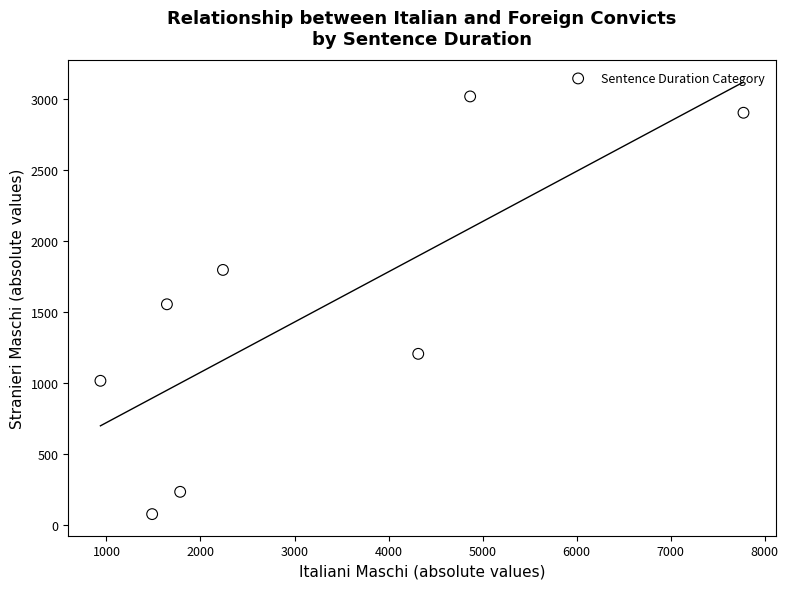

What is the range of X values (max minus min)?

6839